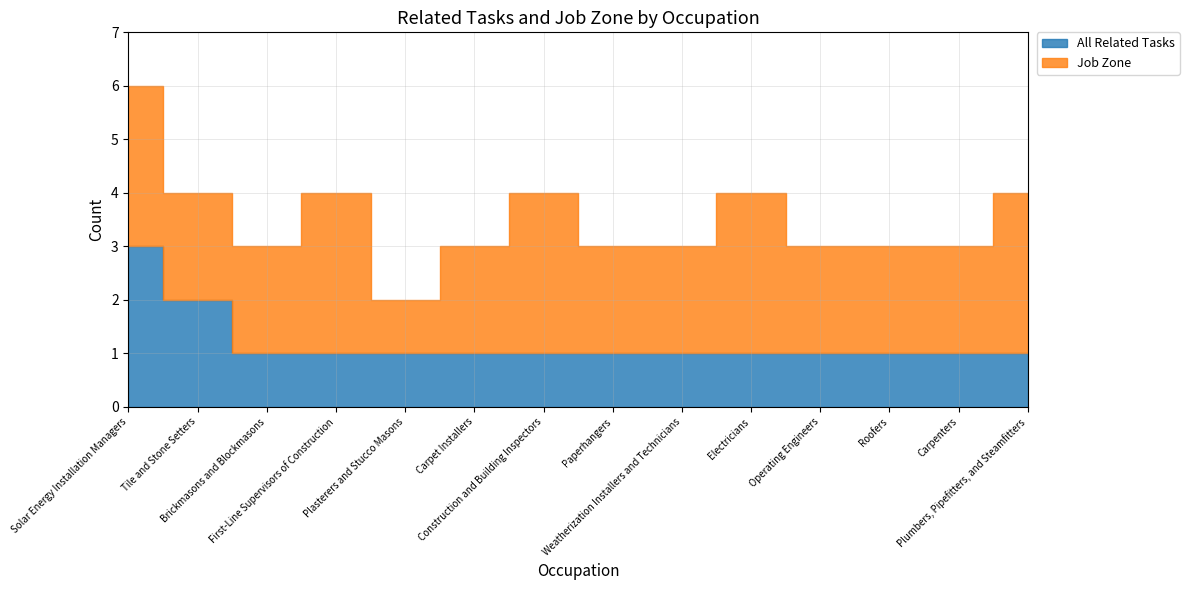

What is the value of the Job Zone point at the 11th from the left?

2